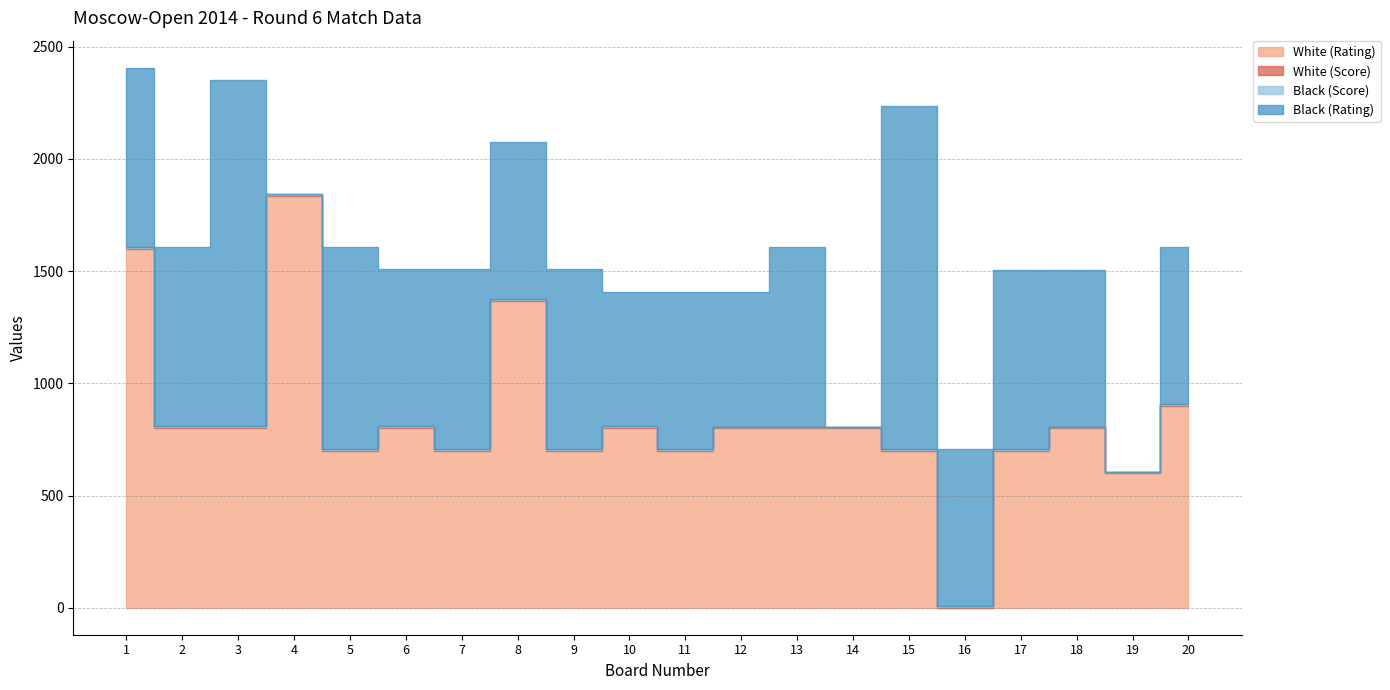

What is the spread (max minus min) of values at 10?

796.0